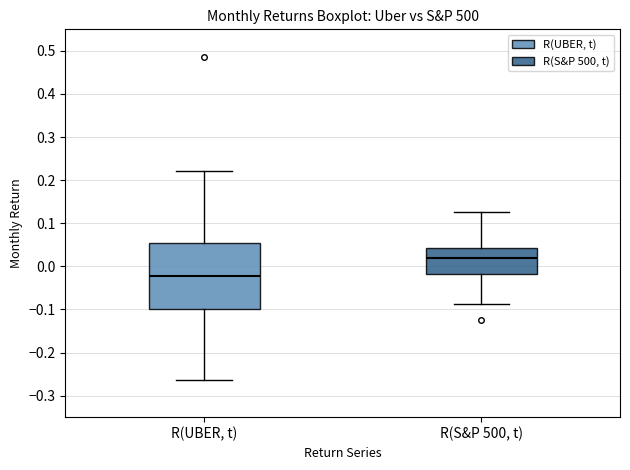

Comparing the boxes themselves (not the whiskers), which one is the tallest?

R(UBER, t)